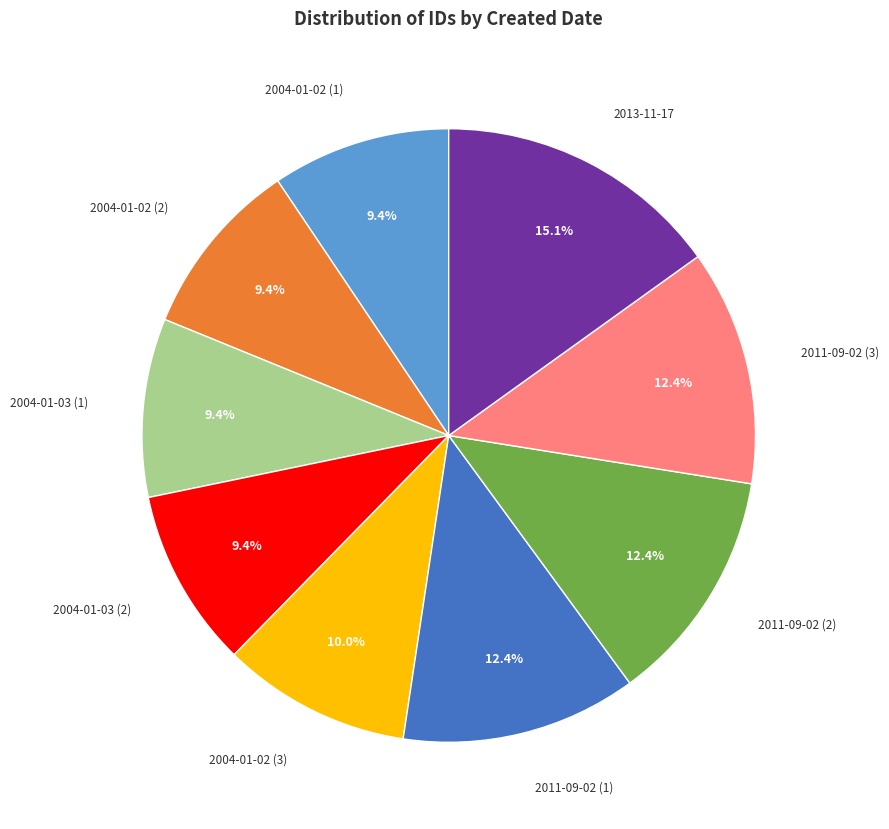

To the nearest percent, what portion does 2004-01-03 (2) represent?

9%